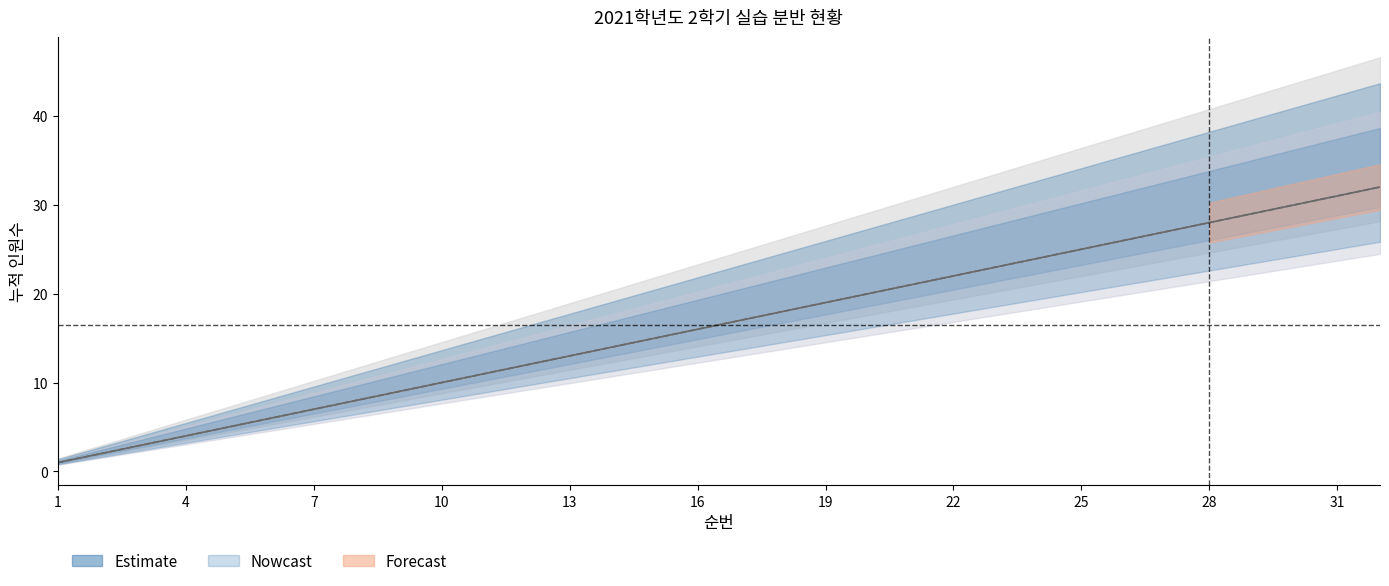

What is the sum of the 1분반_순번 values at 6 and 7?

13